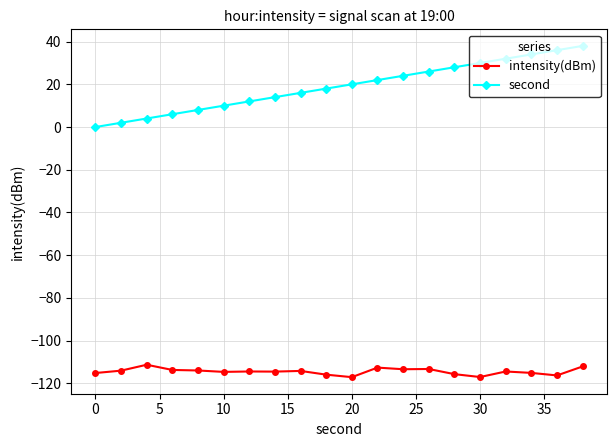

Which series has the largest total across all categories?

second